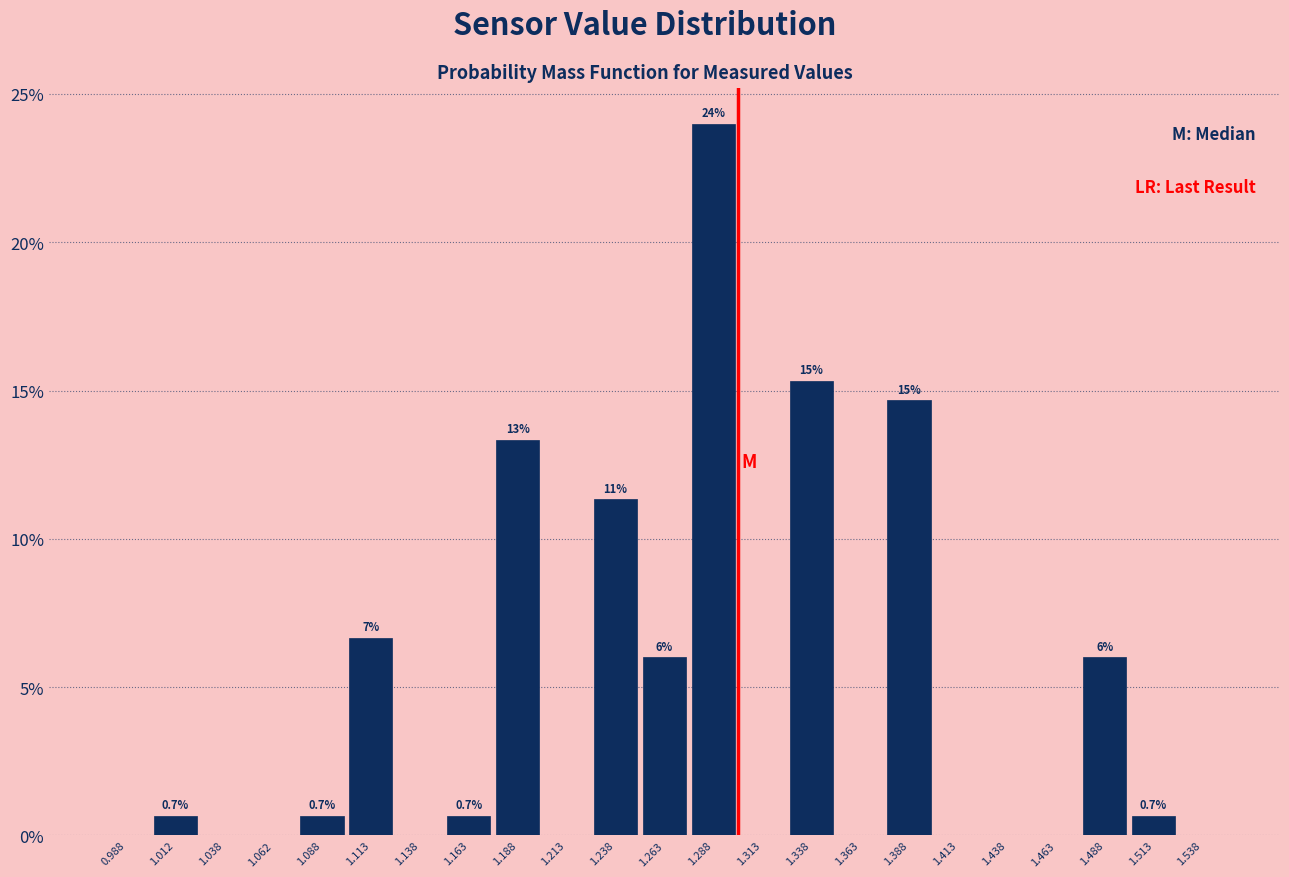

Which range on the x-axis has the tallest bar?

1.275 to 1.300